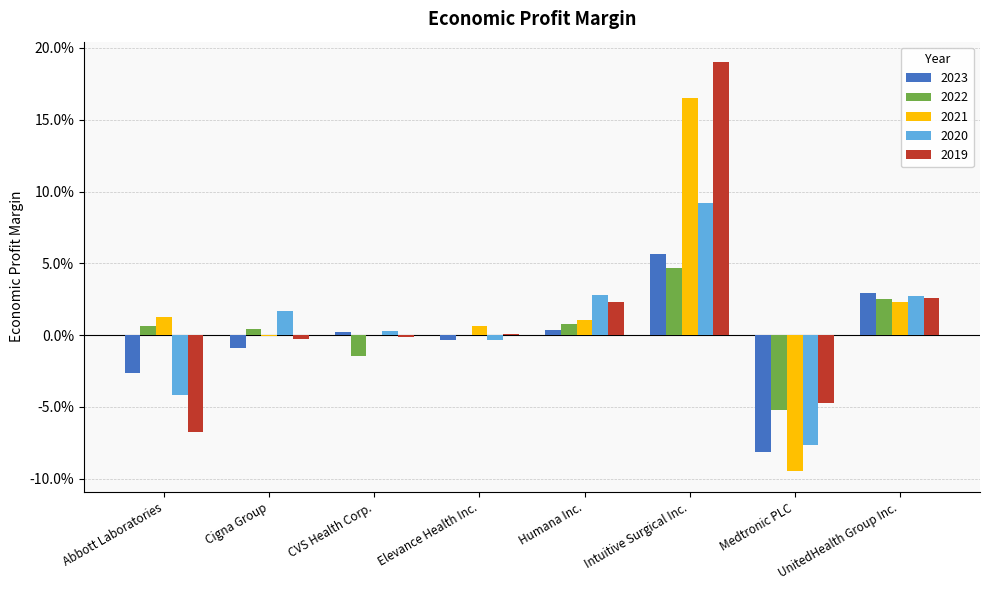

What is the label of the 3rd bar from the right?

Intuitive Surgical Inc.